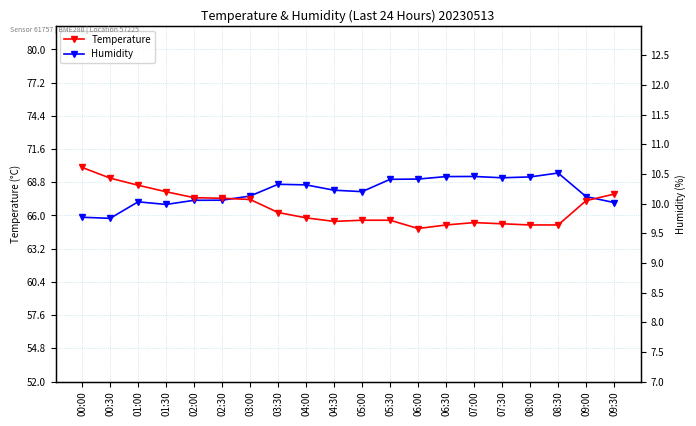

What is the total value across all series at 02:30?

77.4